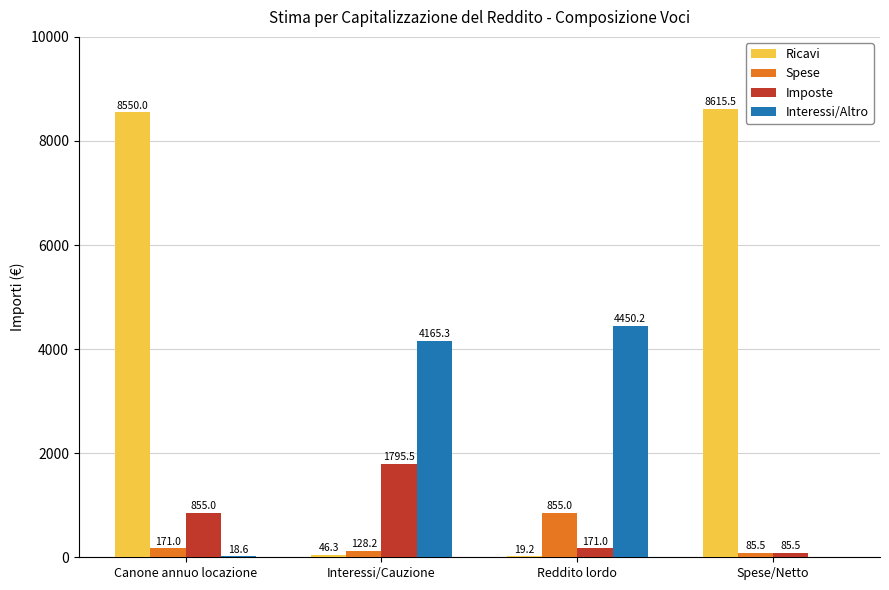

What are all the series names shown in the legend?

Ricavi, Spese, Imposte, Interessi/Altro